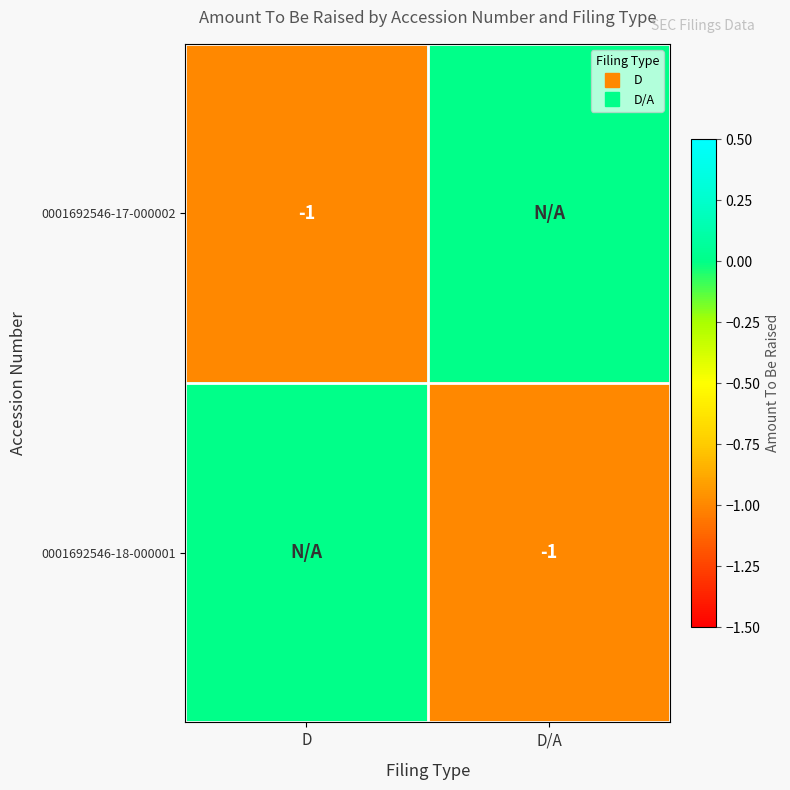

The value of 0001692546-18-000001 at D is 0. True or false?

False